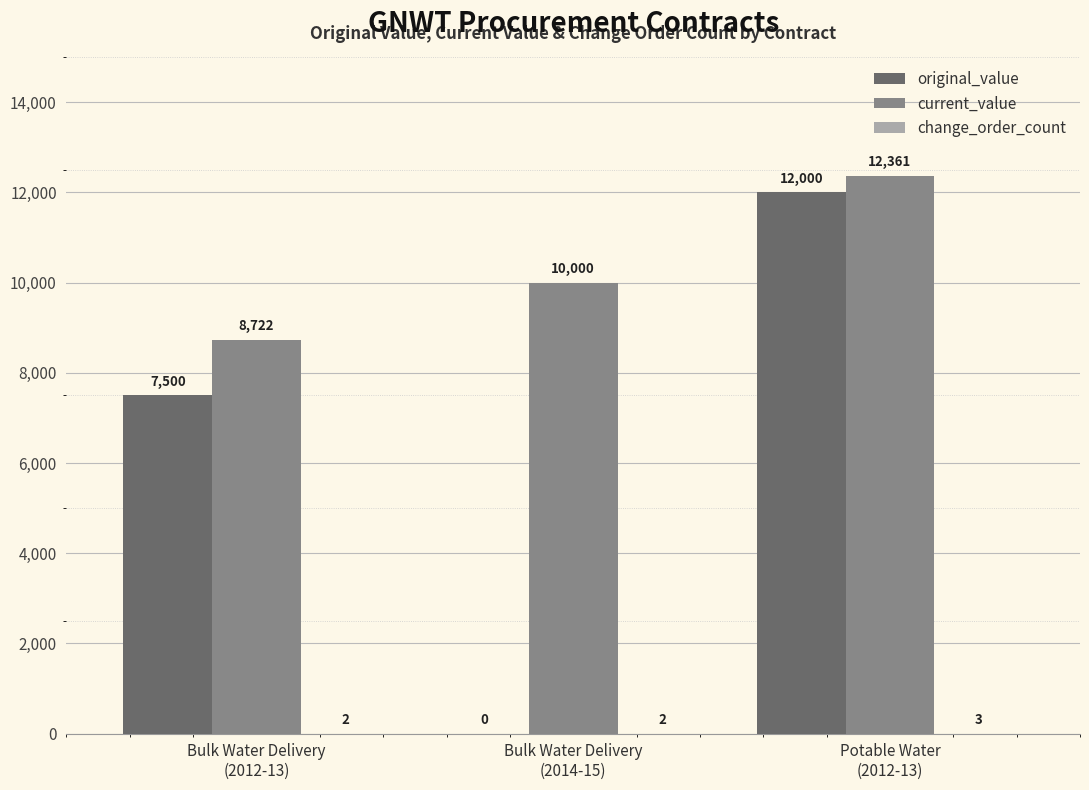

What is the sum of all original_value values?

19500.0